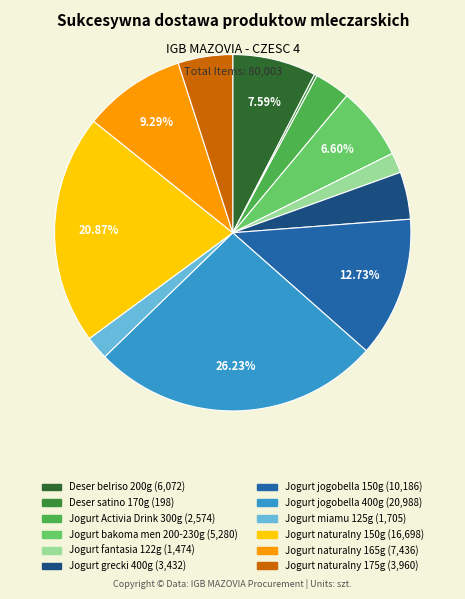

Combined, what portion of the pie is Deser satino 170g and Jogurt naturalny 150g?

21.1%